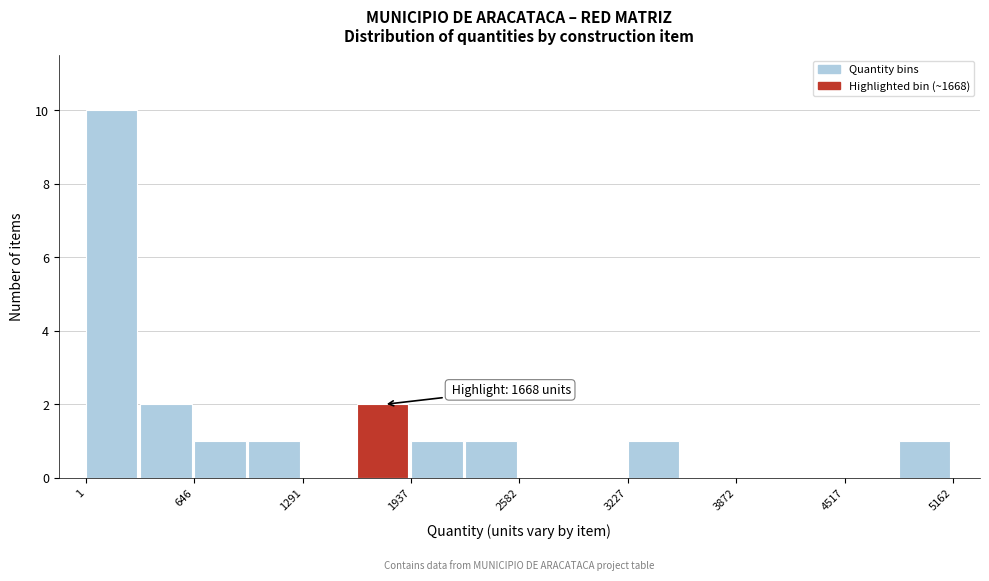

Read against the x-axis, roughly where is the centre of the tallest bar?

200